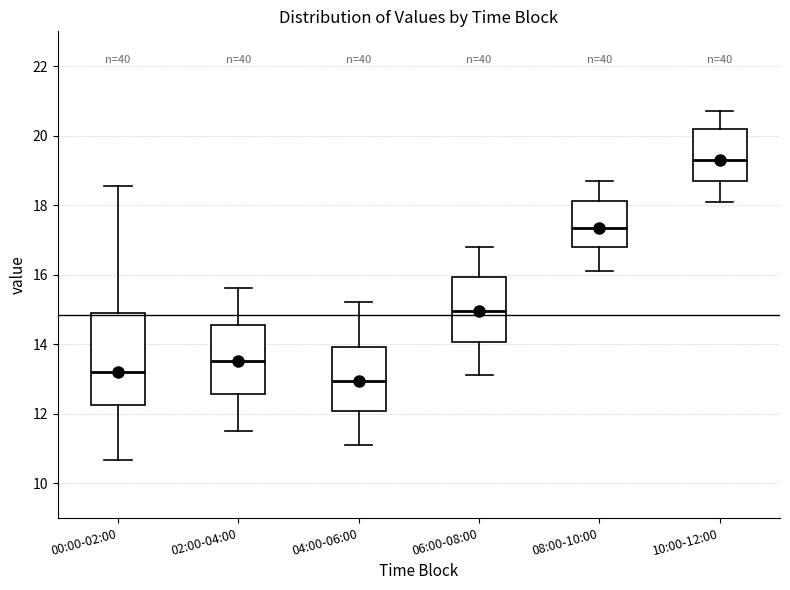

Comparing the boxes themselves (not the whiskers), which one is the tallest?

00:00-02:00